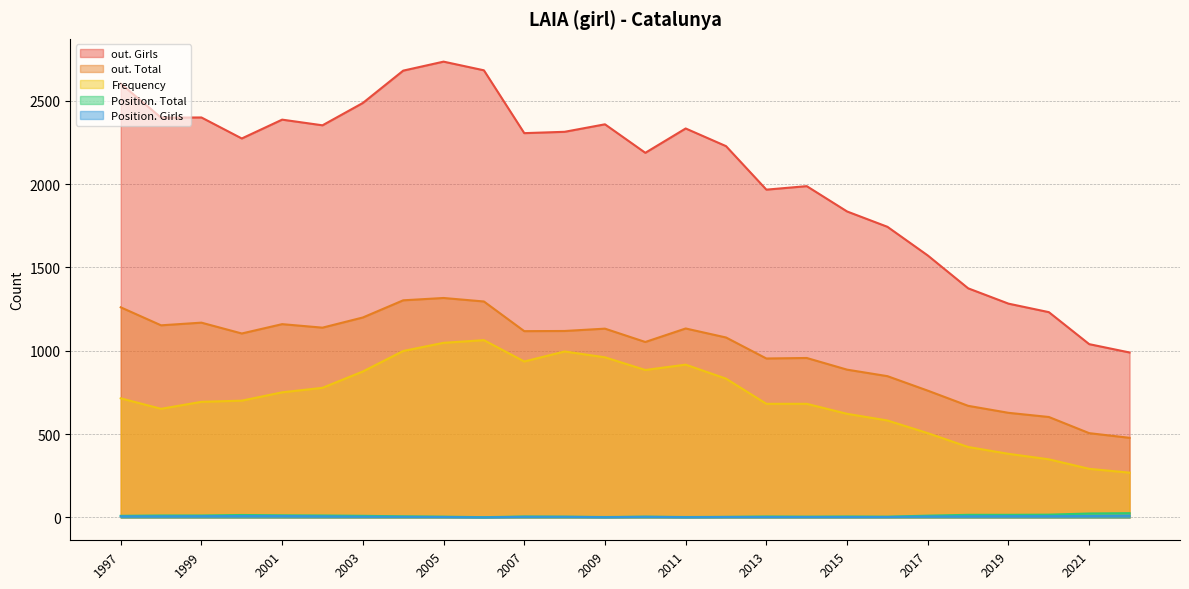

True or false: Position. Girls and Position. Total cross at least once.

False